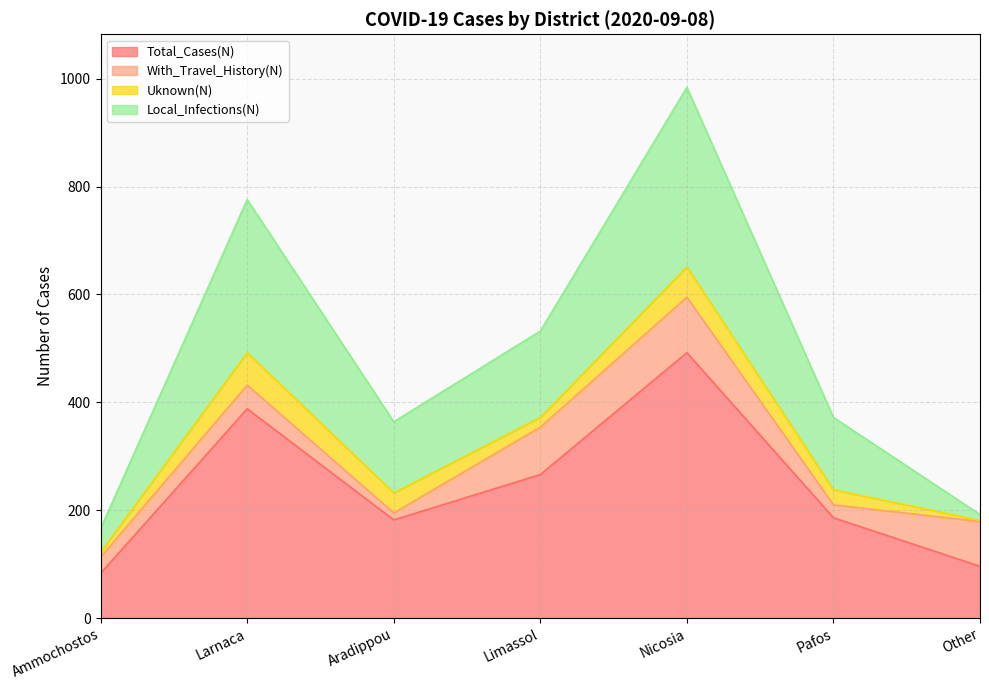

How many interior local peaks does the Total_Cases(N) series have?

2